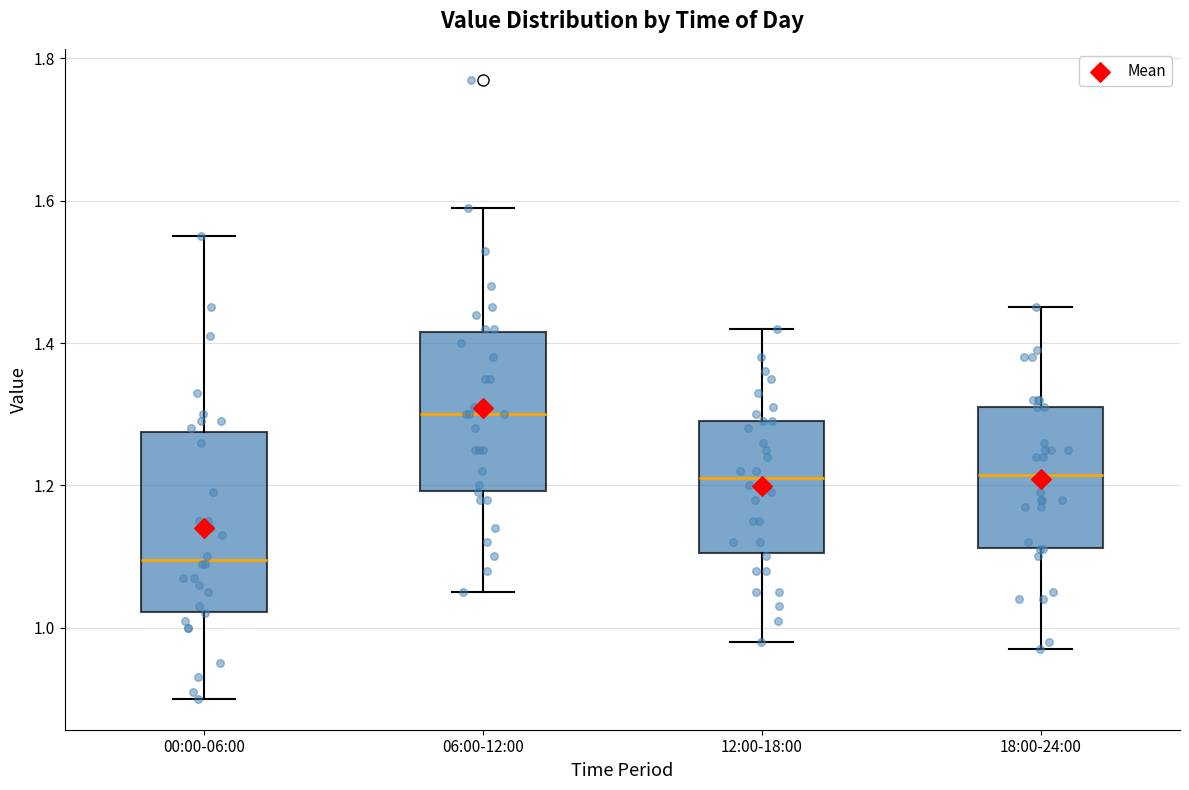

Reading left to right, read every box against the y-axis: the position of its median line, the range the box covers, and the ends of its whiskers. The values are not printed on the chart, so give them approximately, as read against the axis.

00:00-06:00: median 1.10, box 1.02 to 1.28, whiskers 0.90 to 1.56
06:00-12:00: median 1.30, box 1.20 to 1.42, whiskers 1.06 to 1.60
12:00-18:00: median 1.22, box 1.10 to 1.30, whiskers 0.98 to 1.42
18:00-24:00: median 1.22, box 1.12 to 1.32, whiskers 0.98 to 1.46